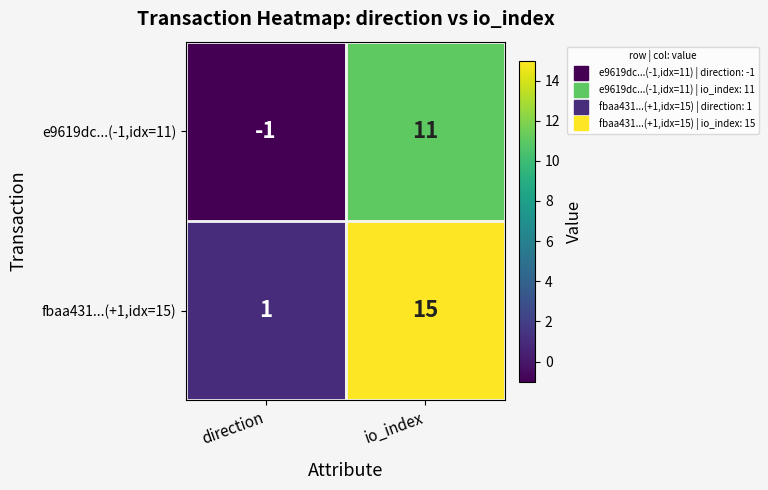

What is the difference between the maximum and minimum values in the e9619dc...(-1,idx=11) series?

12